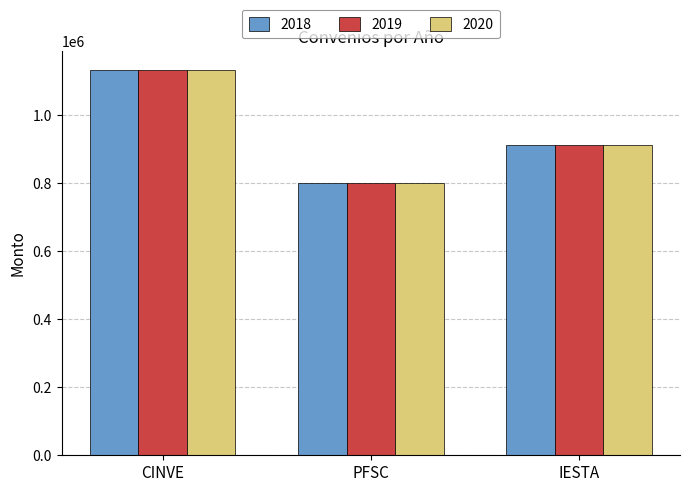

What is the difference between the 2019 values at CINVE and PFSC?

330000